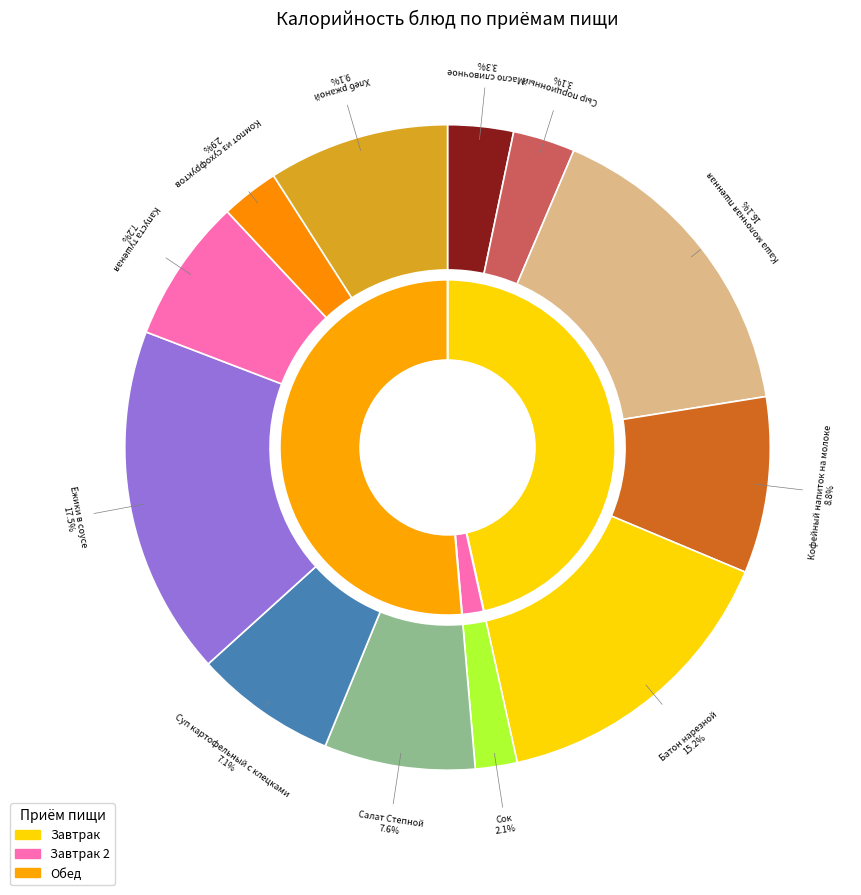

To the nearest percent, what is the average slice percentage?

8%